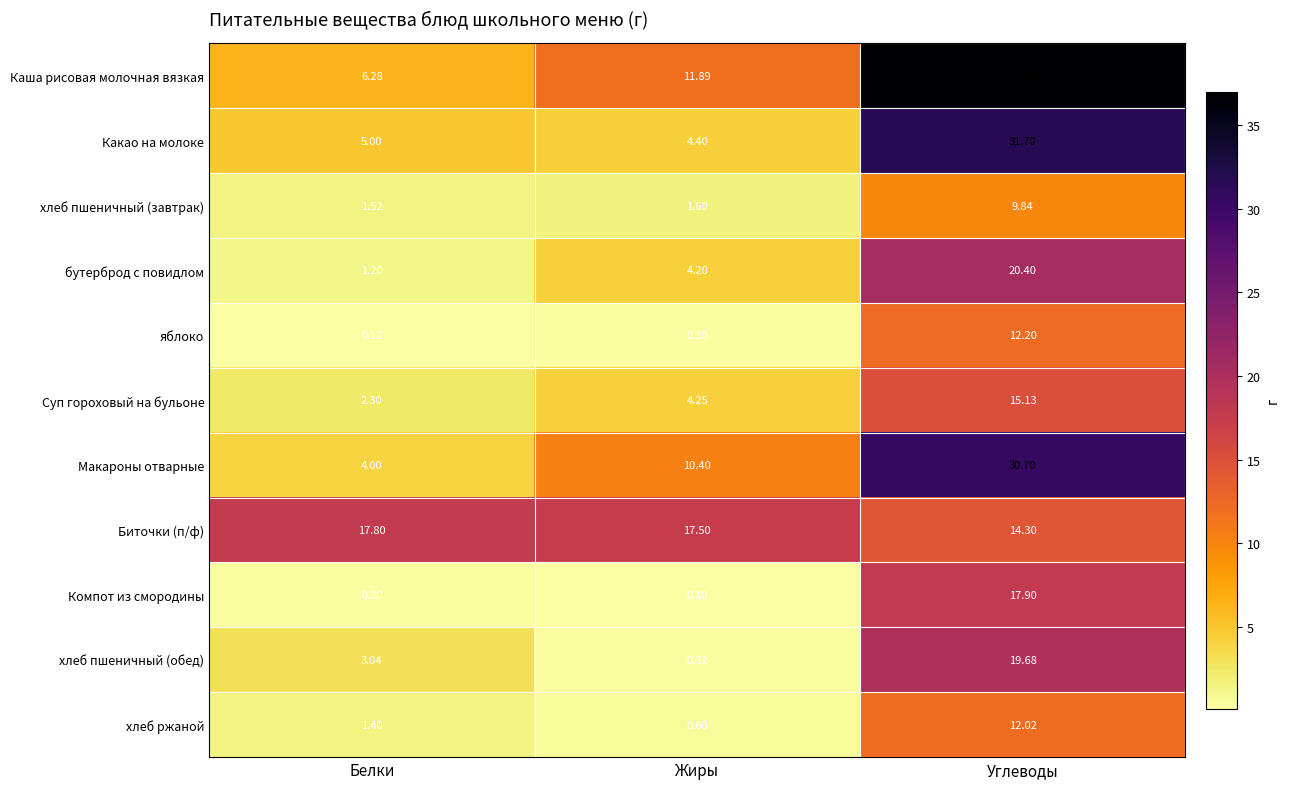

How many data points does each series have?

3